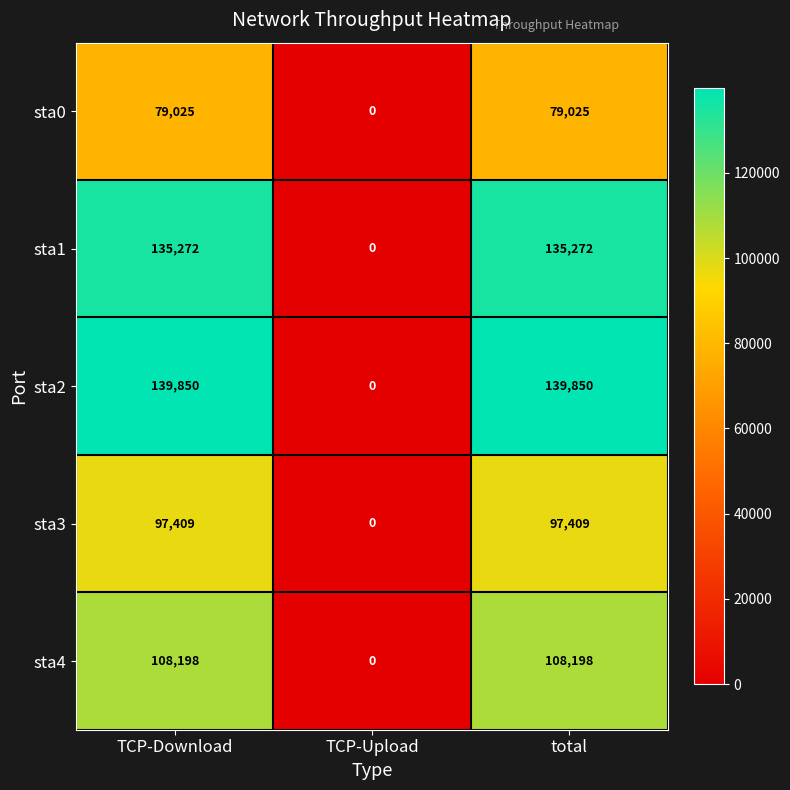

The sta0 series shows 38758 at TCP-Upload. True or false?

False